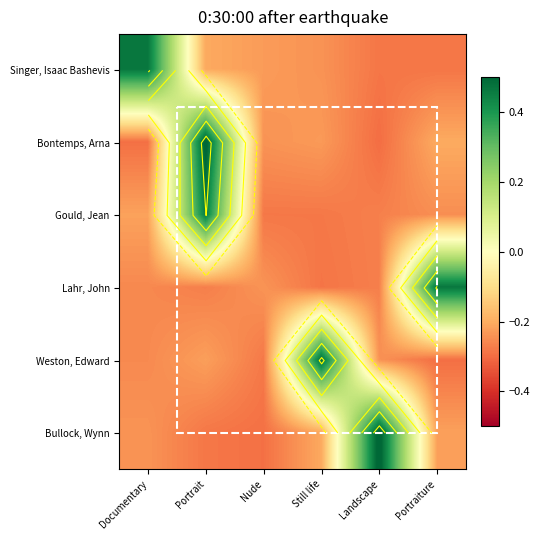

How many data points does each series have?

6